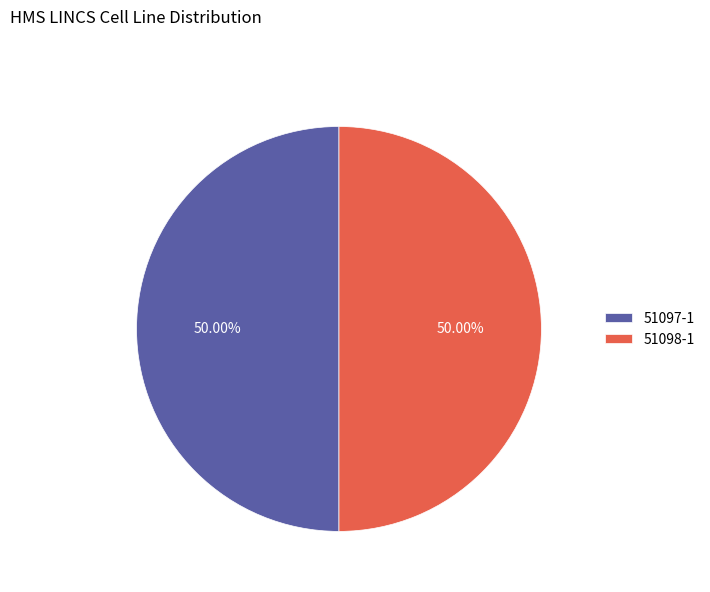

True or false: 51097-1 accounts for 43% of the total.

False